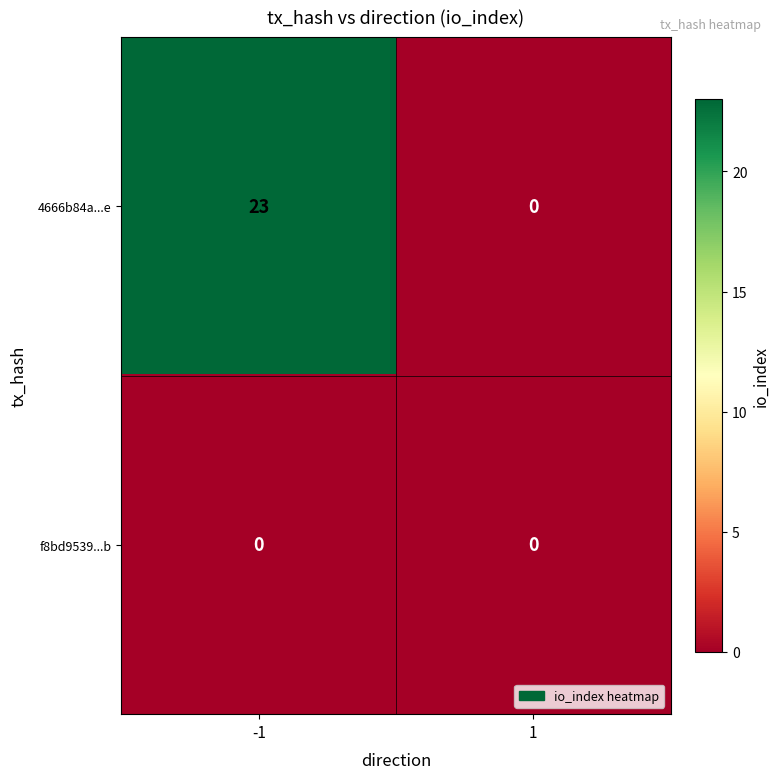

Rank the categories by 4666b84a...e value from highest to lowest.

-1, 1